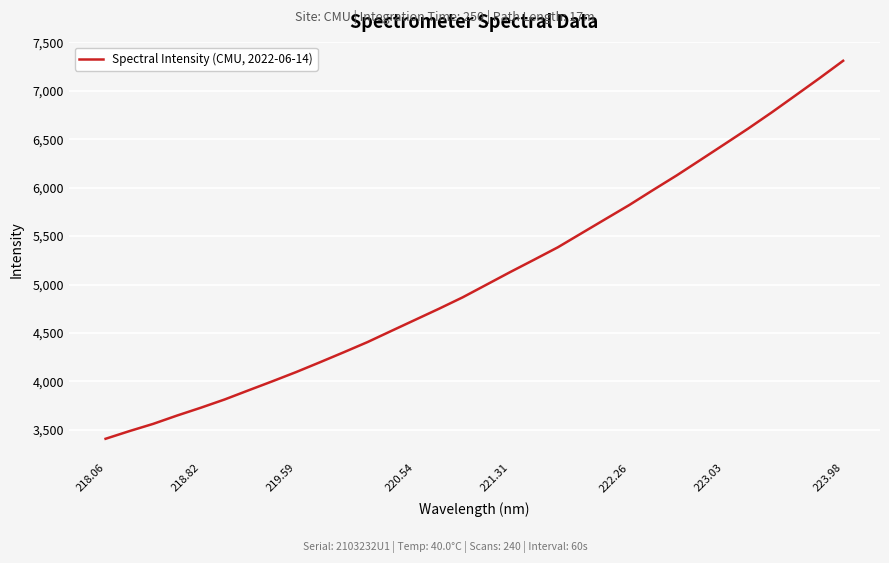

What is the difference between the maximum and minimum values?

3904.2